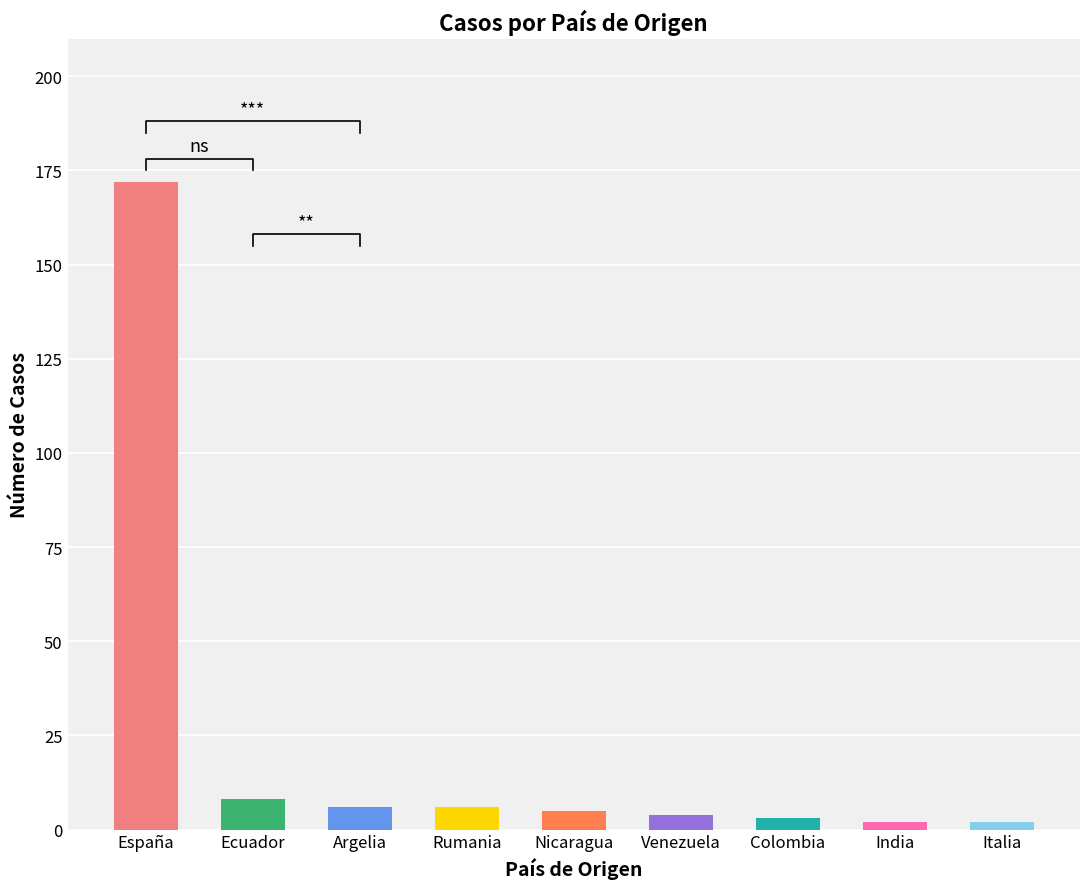

Is it true that the value at Italia is 3?

False